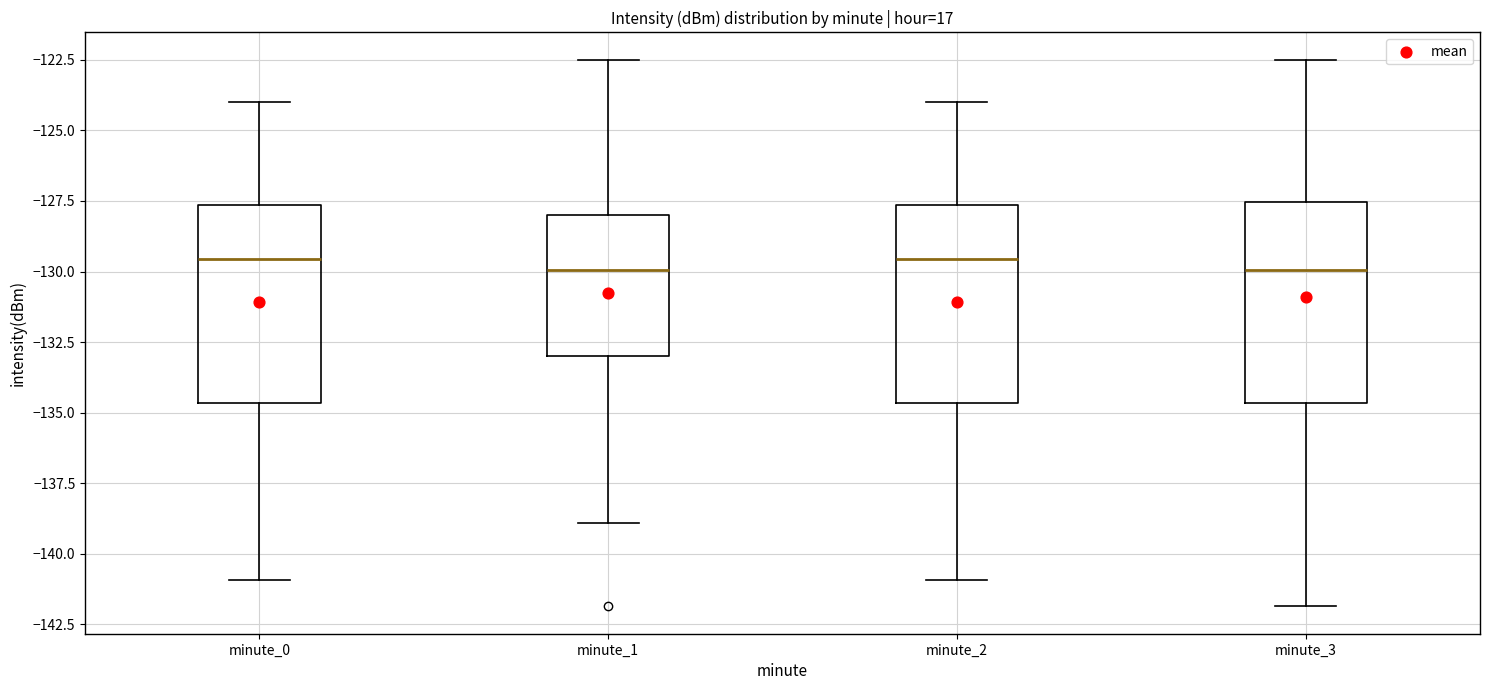

Where is the upper edge of the box for minute_0 on the y-axis? The values are not printed on the chart, so give them approximately, as read against the axis.

-127.5